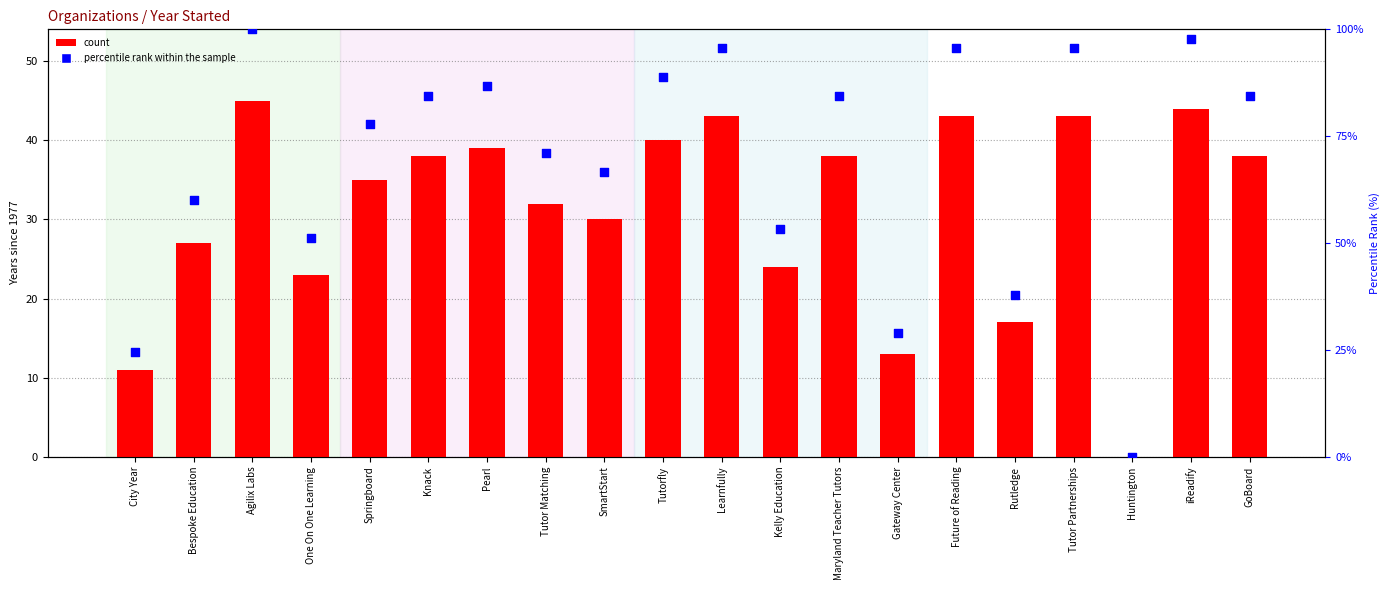

What is the total value across all series at Knack?

122.4